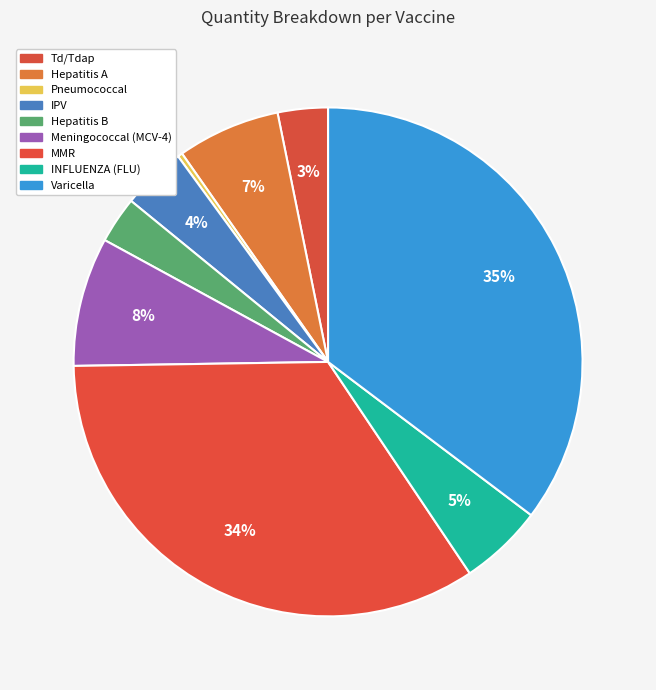

Does any single category account for the majority?

No